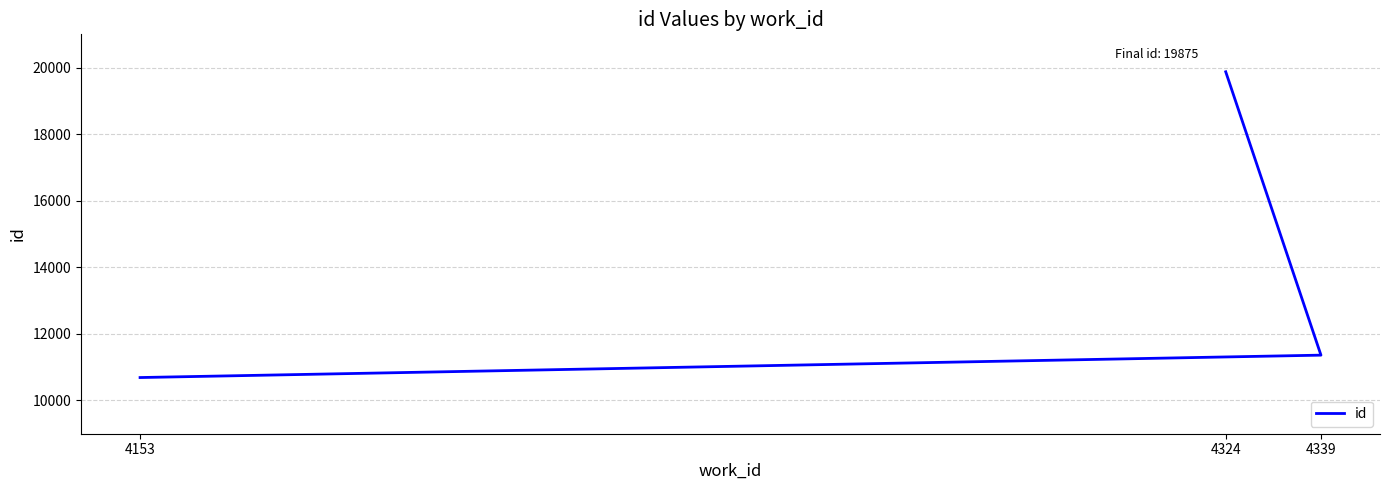

What value does the data have at 4324?

19875